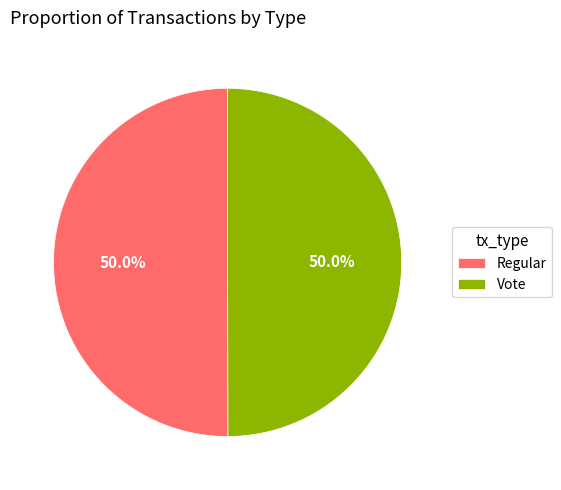

Count the number of slices in the pie.

2